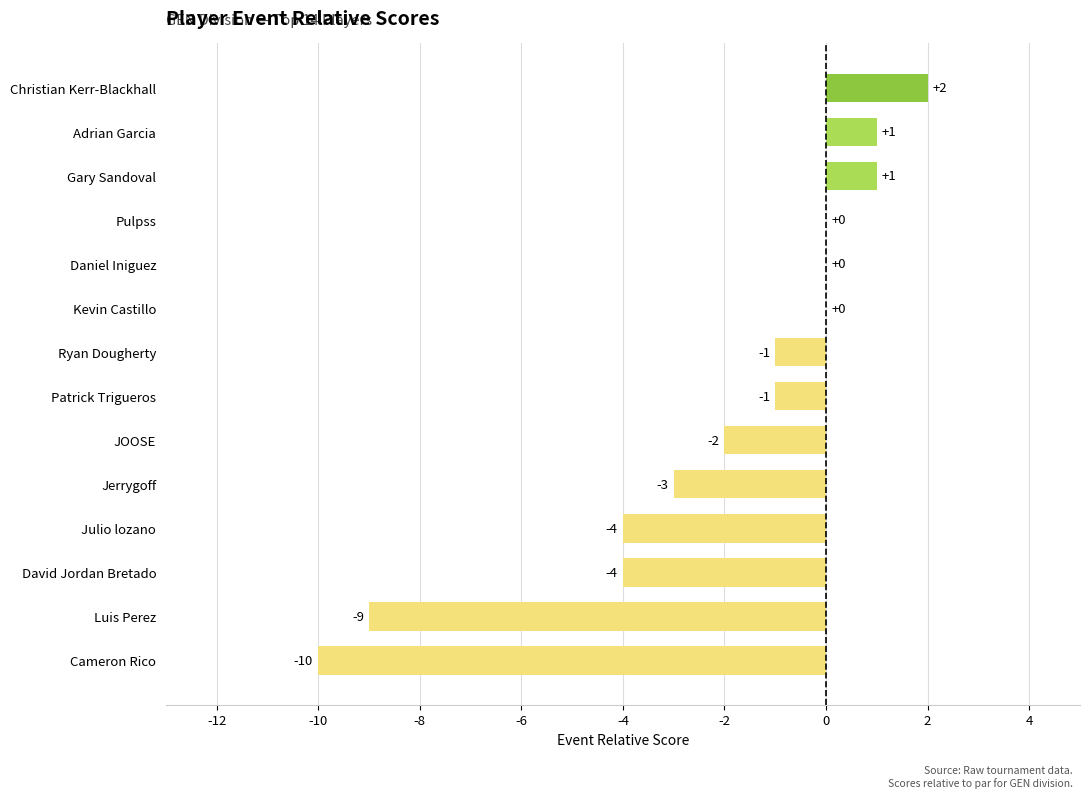

Are the bars grouped side by side (vs. stacked)?

No